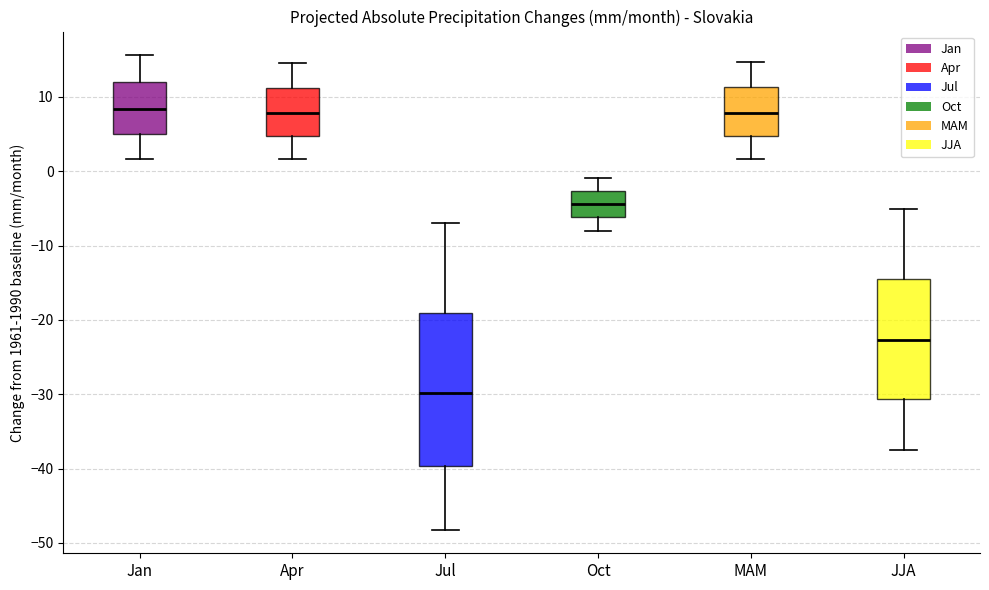

Which box is the tallest, from its lower edge to its upper edge?

Jul